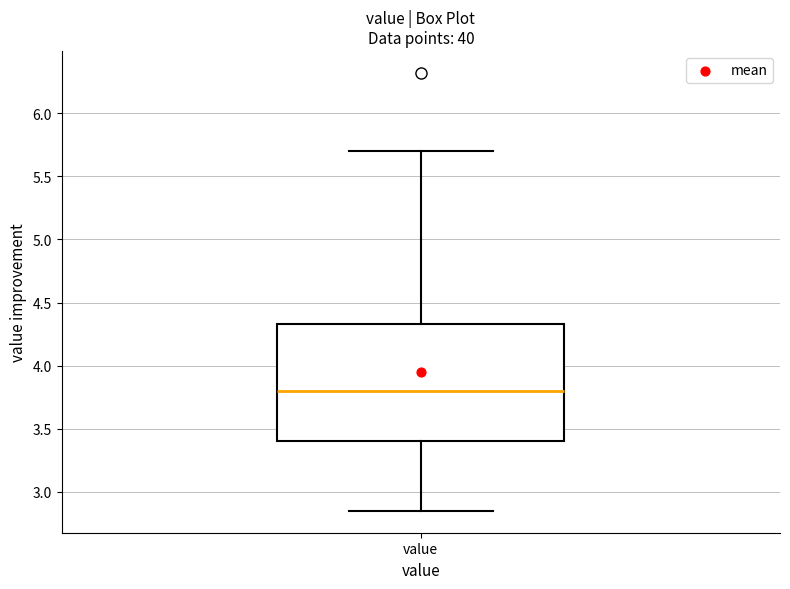

Where is the upper edge of the box for value on the y-axis? The values are not printed on the chart, so give them approximately, as read against the axis.

4.35